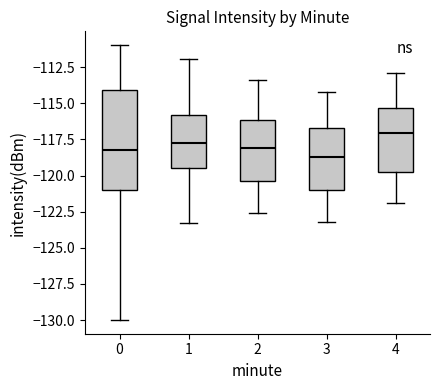

Where does the upper whisker of the box at x = 2 end on the y-axis? The values are not printed on the chart, so give them approximately, as read against the axis.

-113.5